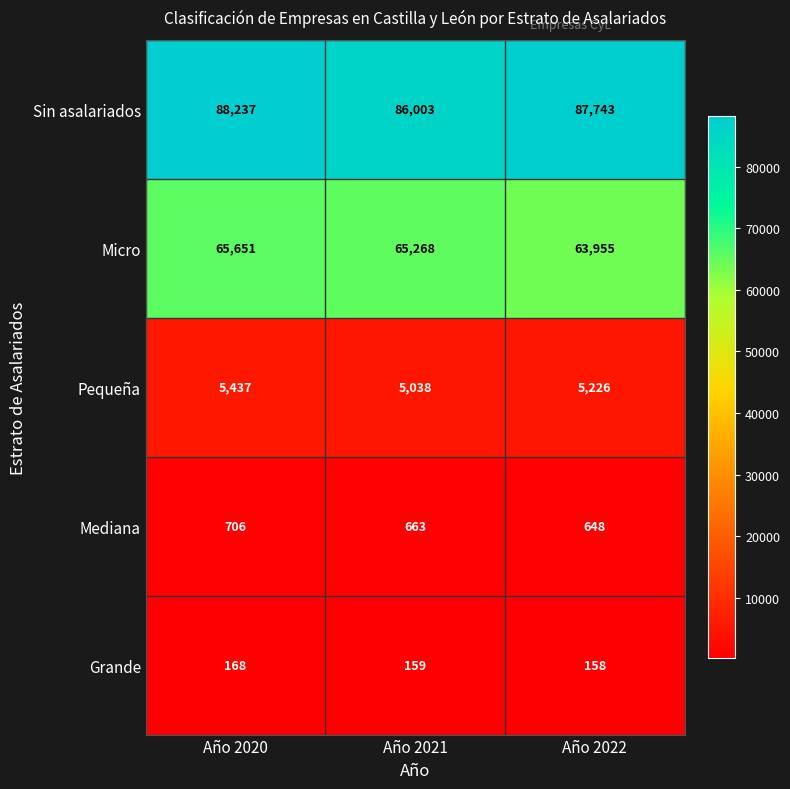

What is the sum of the Micro values at Año 2020 and Año 2022?

129606